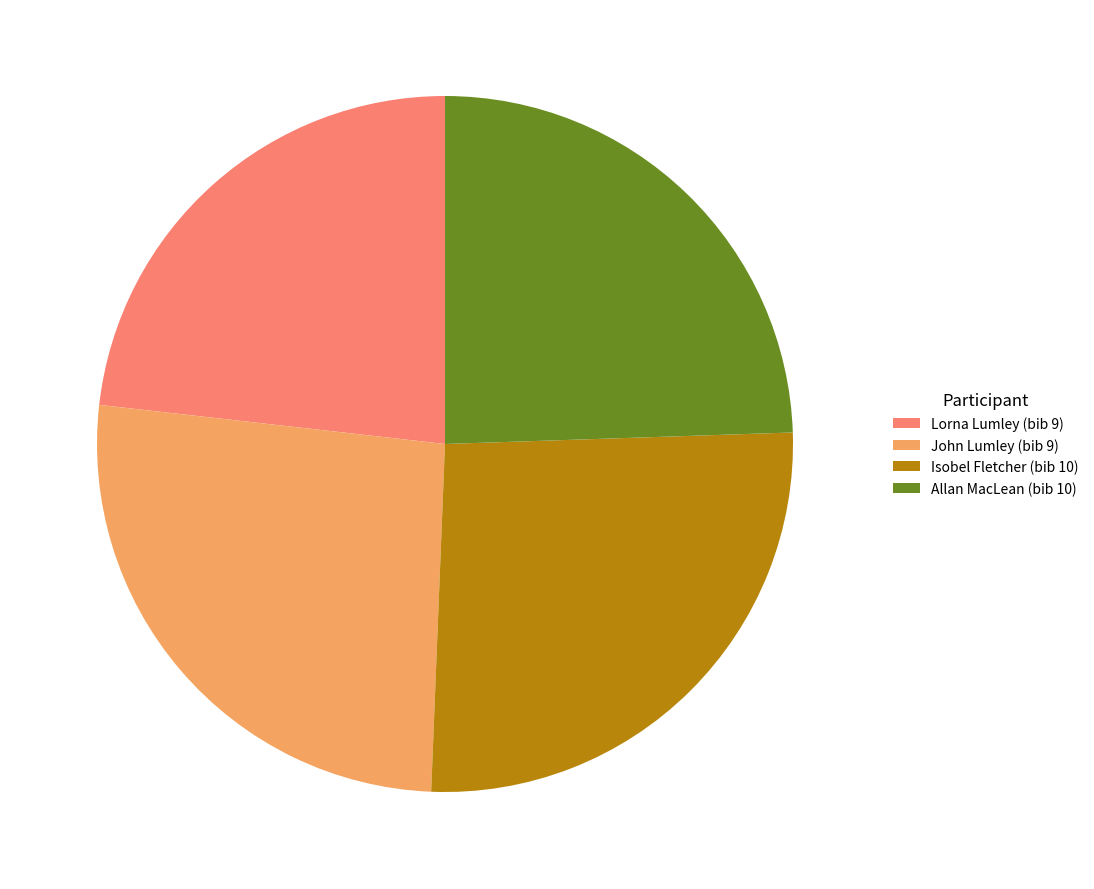

Is Allan MacLean (bib 10) the majority of the pie?

No